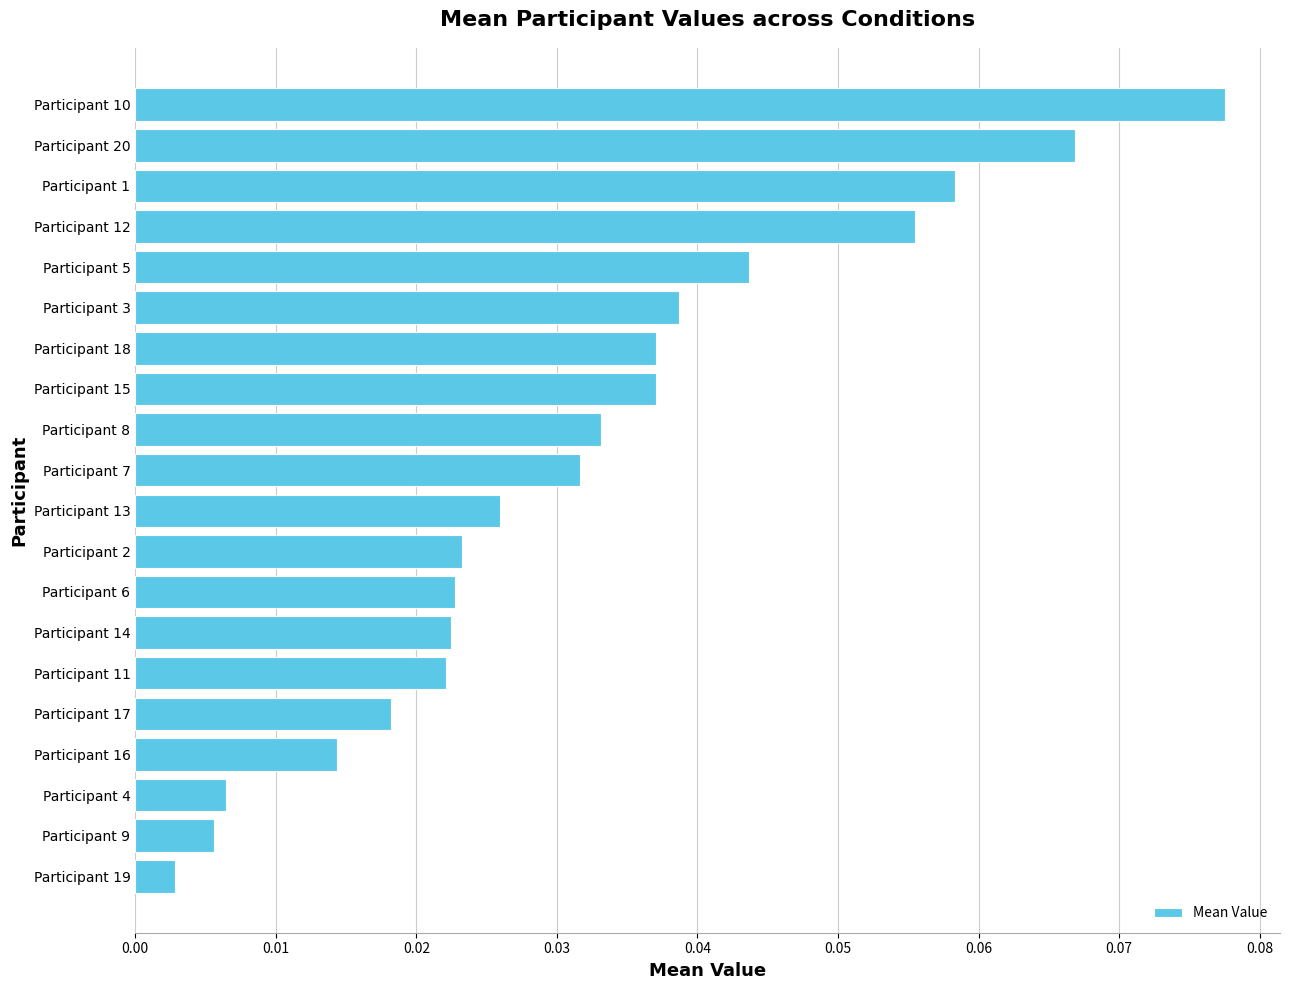

How many bars are there in total?

20